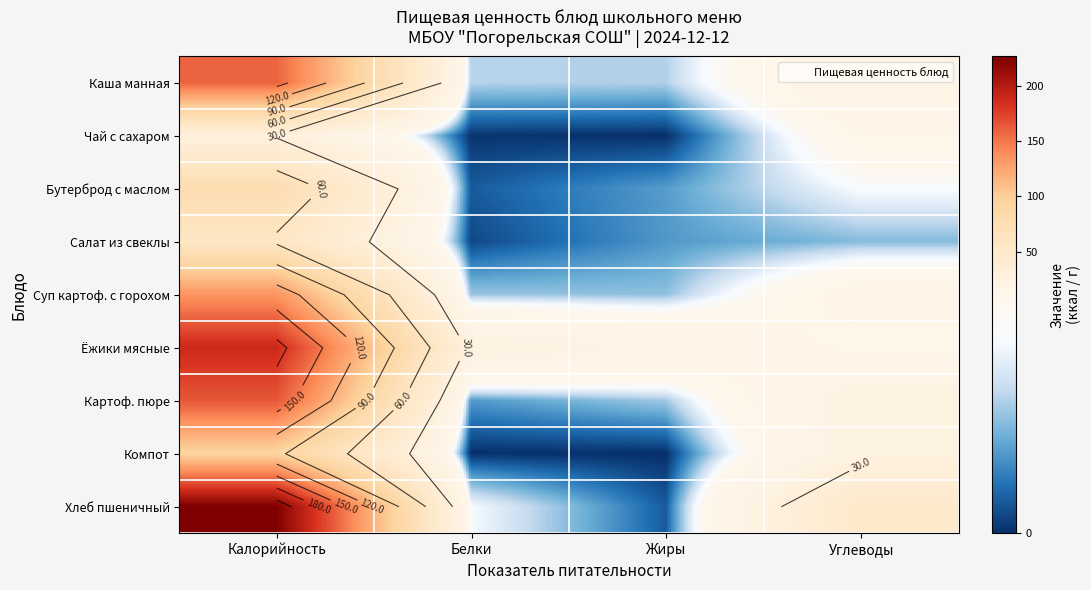

Which category has the highest value in the Картоф. пюре series?

Калорийность